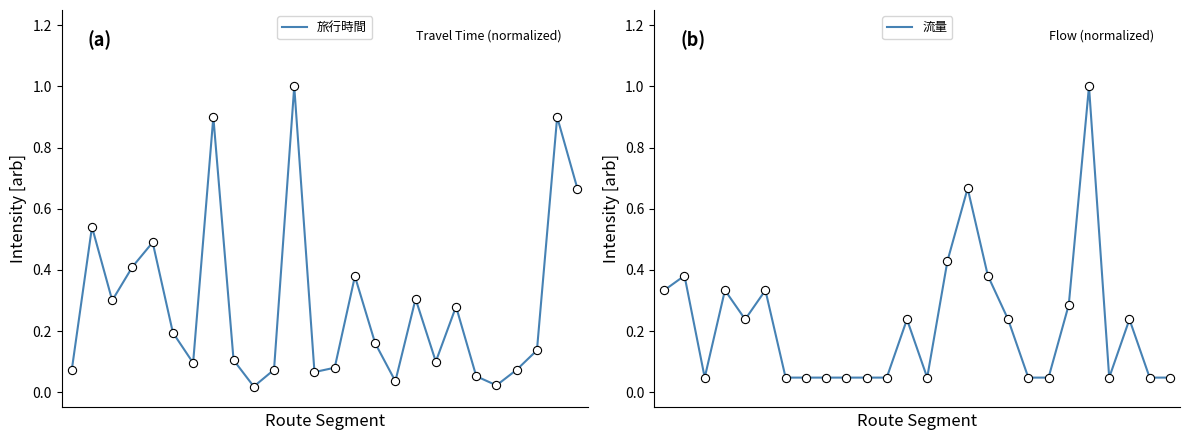

Which series contains the lowest Y value?

旅行時間